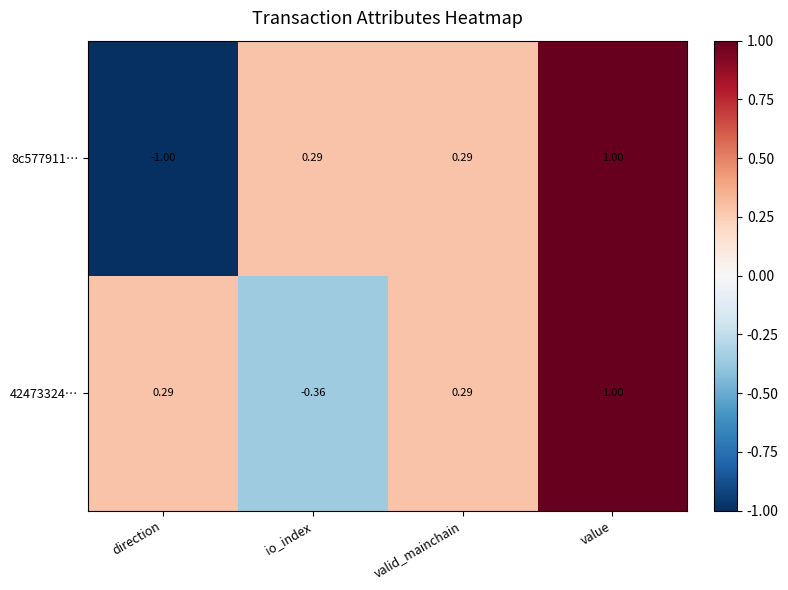

Count the number of data series in this chart.

2